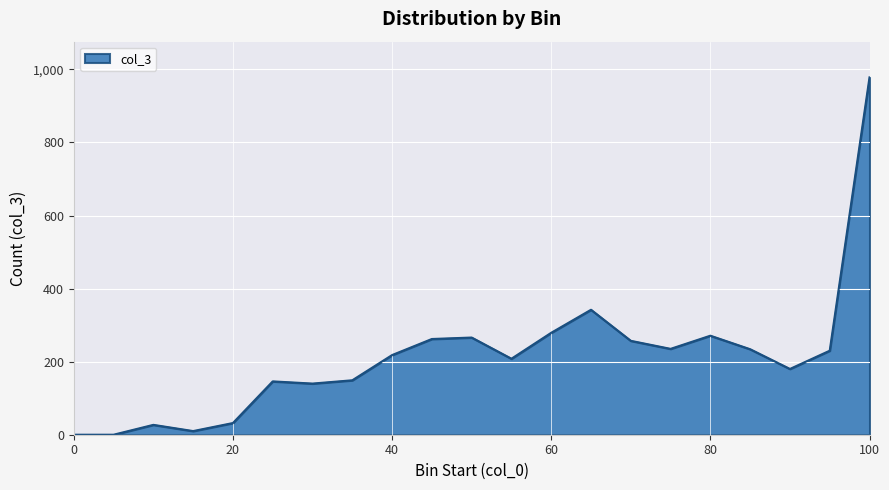

What is the difference between the maximum and minimum values?

978